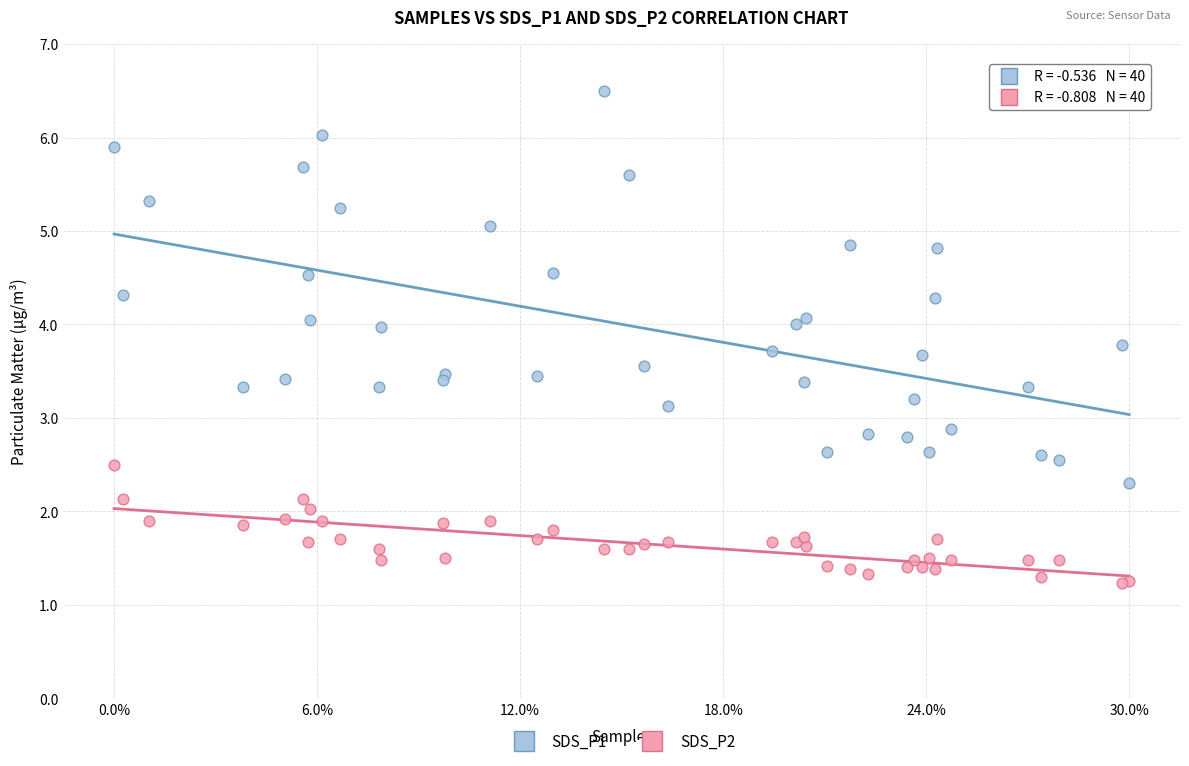

What is the X range (max minus min) for the scatter plot?

1.0